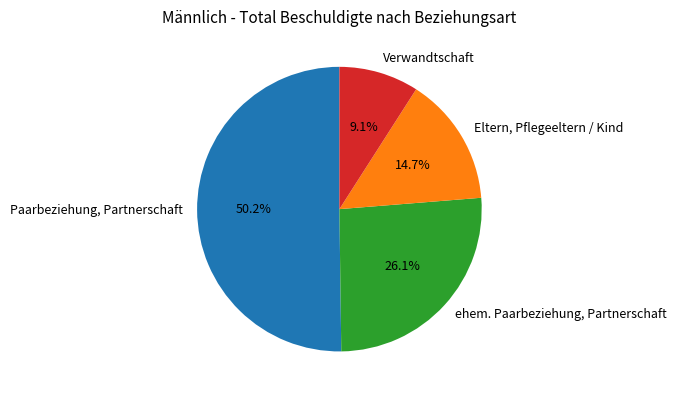

Is the sum of ehem. Paarbeziehung, Partnerschaft and Verwandtschaft greater than half?

No